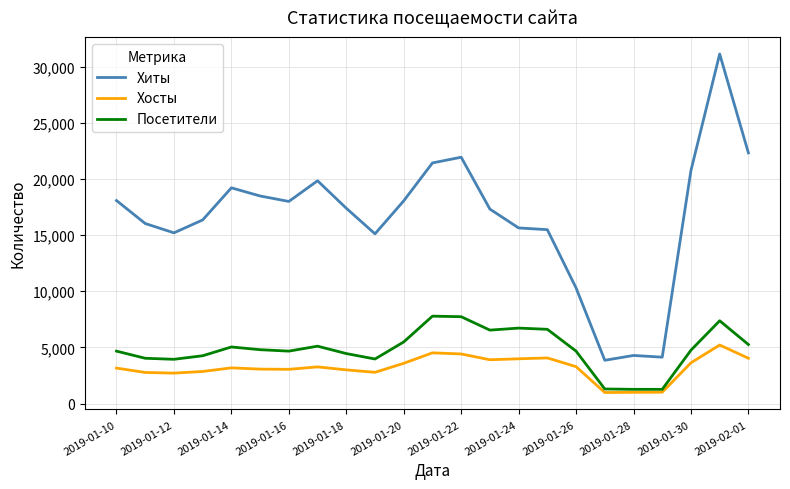

Which series has the largest total across all categories?

Хиты